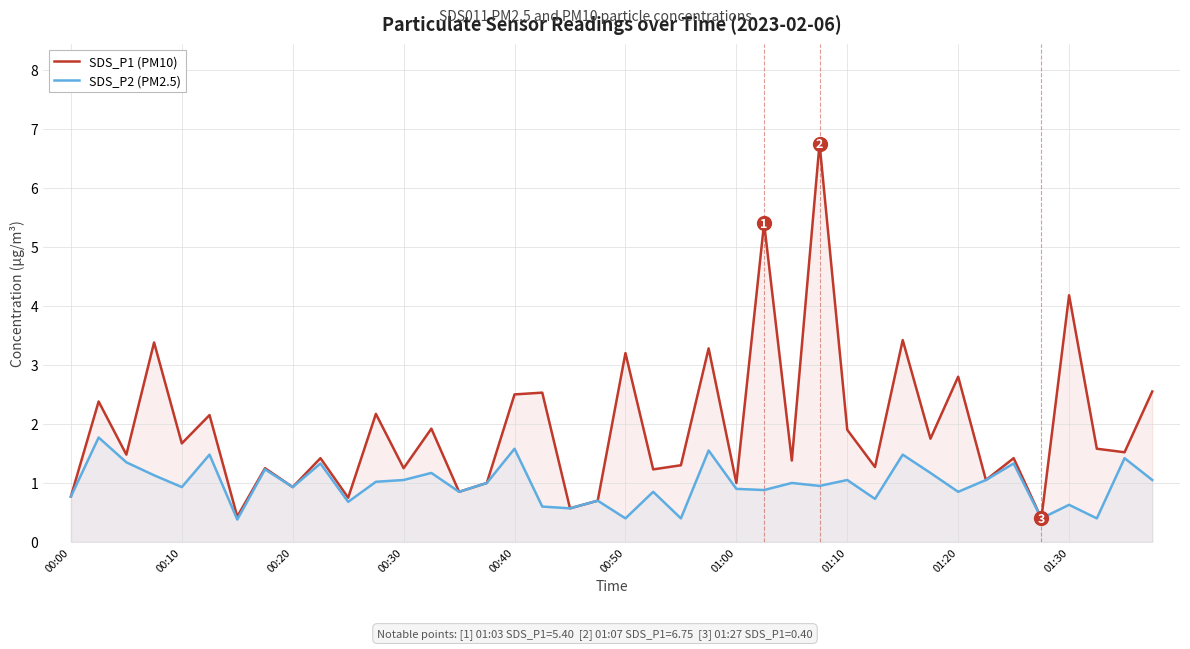

Count the number of data series in this chart.

2